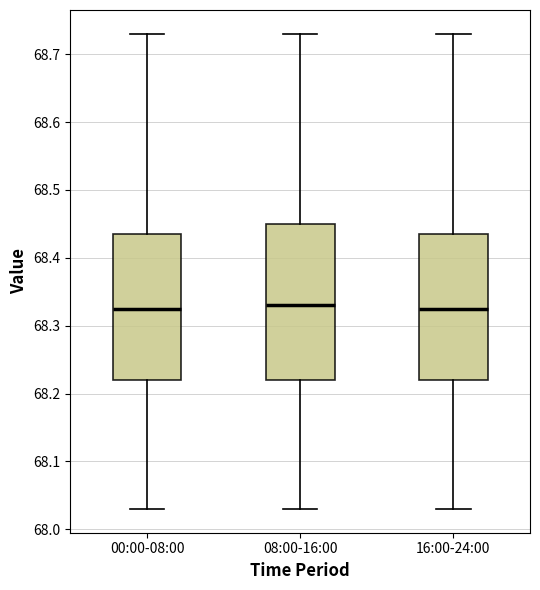

Where does the upper whisker of the box for 16:00-24:00 end on the y-axis? The values are not printed on the chart, so give them approximately, as read against the axis.

68.73